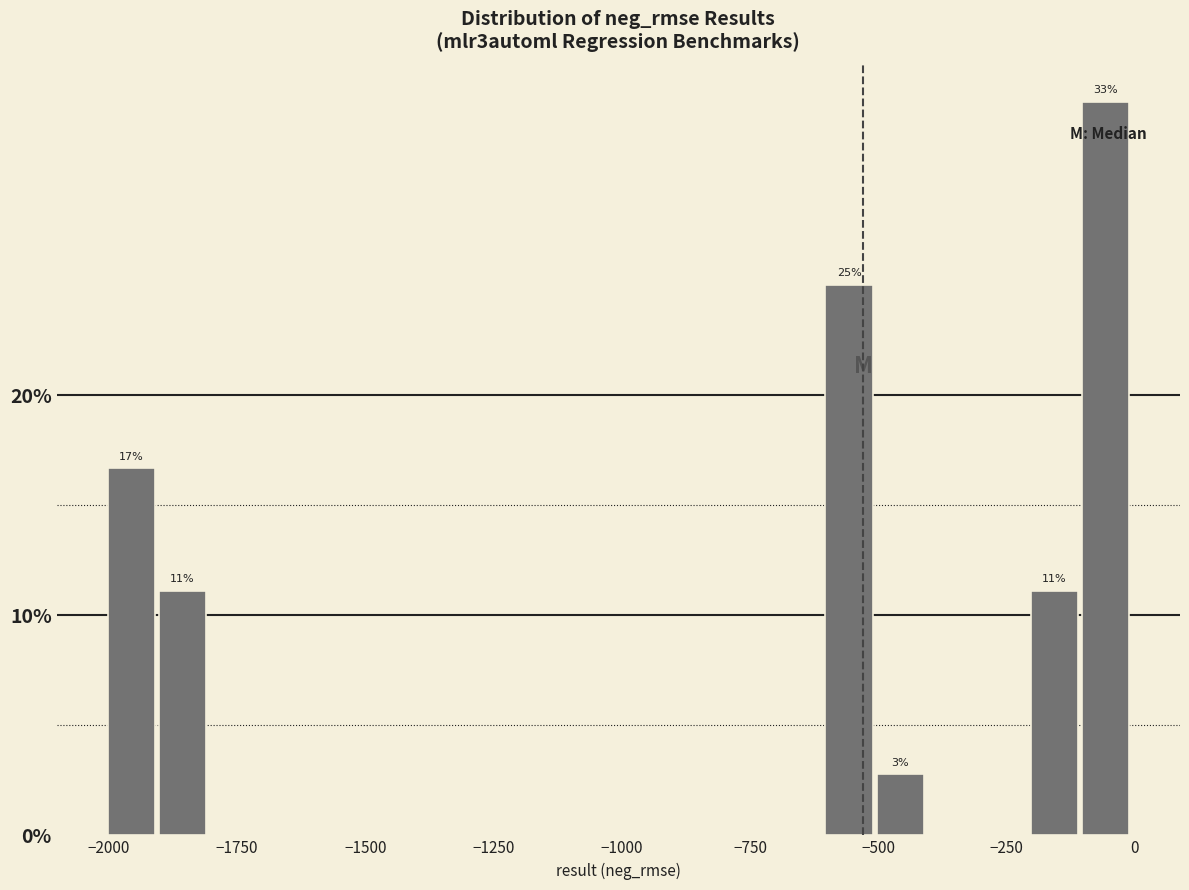

Read against the x-axis, roughly where is the centre of the tallest bar?

-50